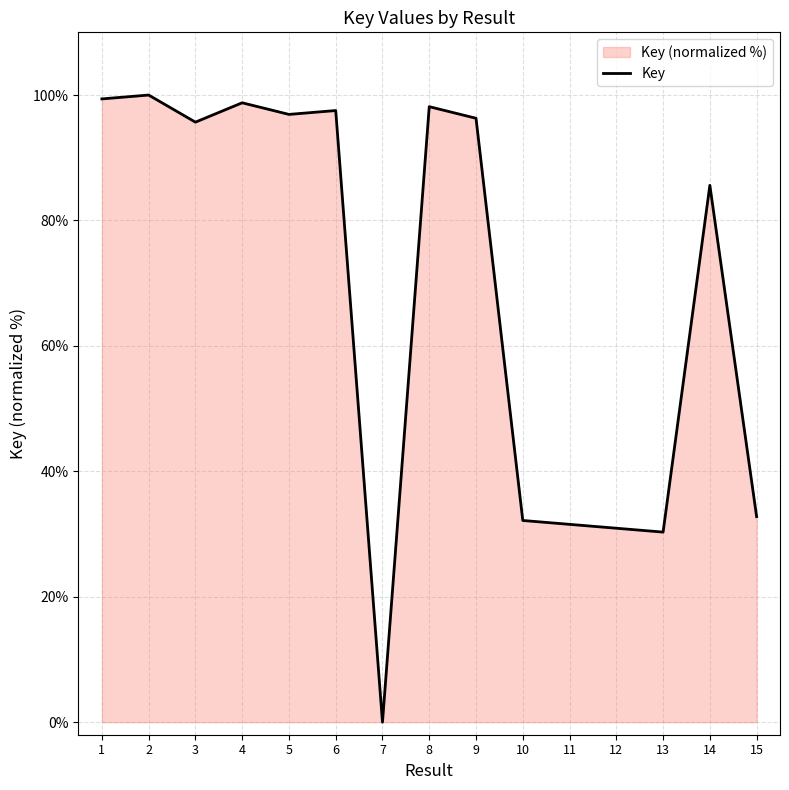

Where is the data nearest to the value 50?

15